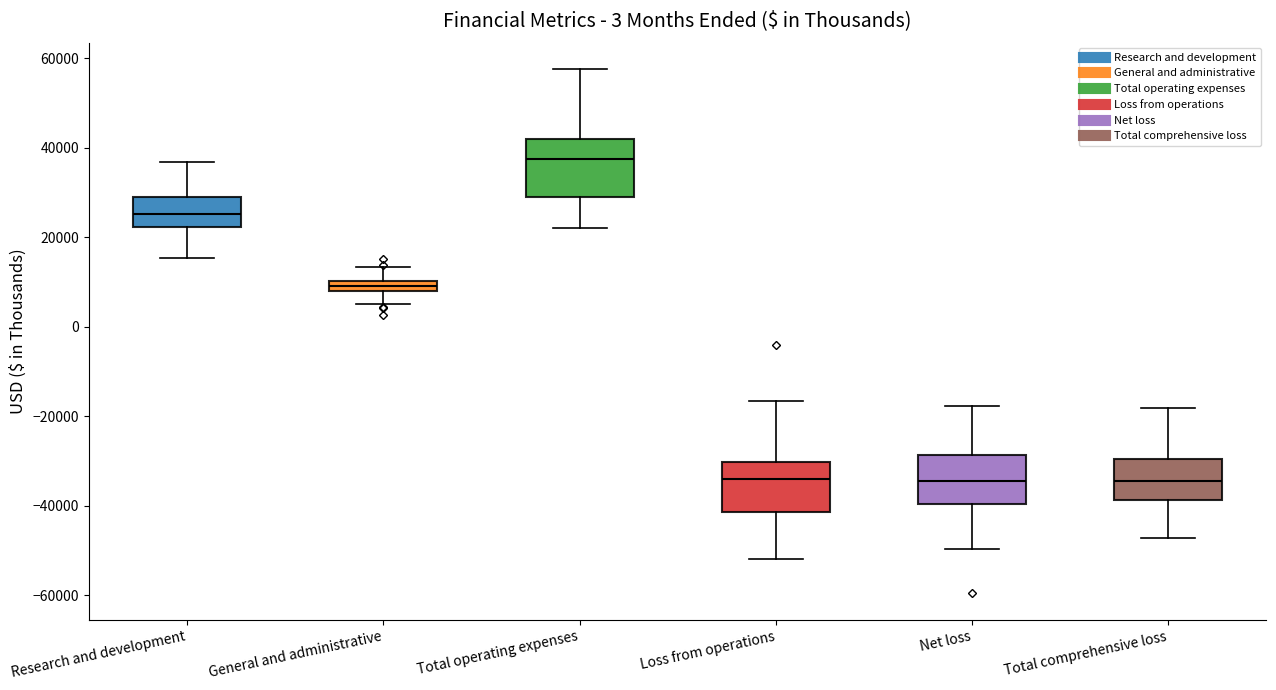

Where does the upper whisker of the box for Loss from operations end on the y-axis? The values are not printed on the chart, so give them approximately, as read against the axis.

-16000